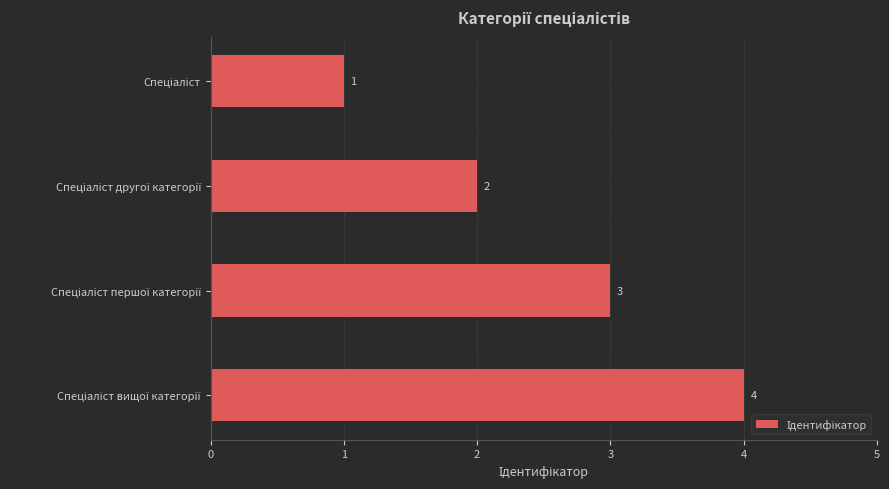

What is the value of the 3rd bar from the top?

3